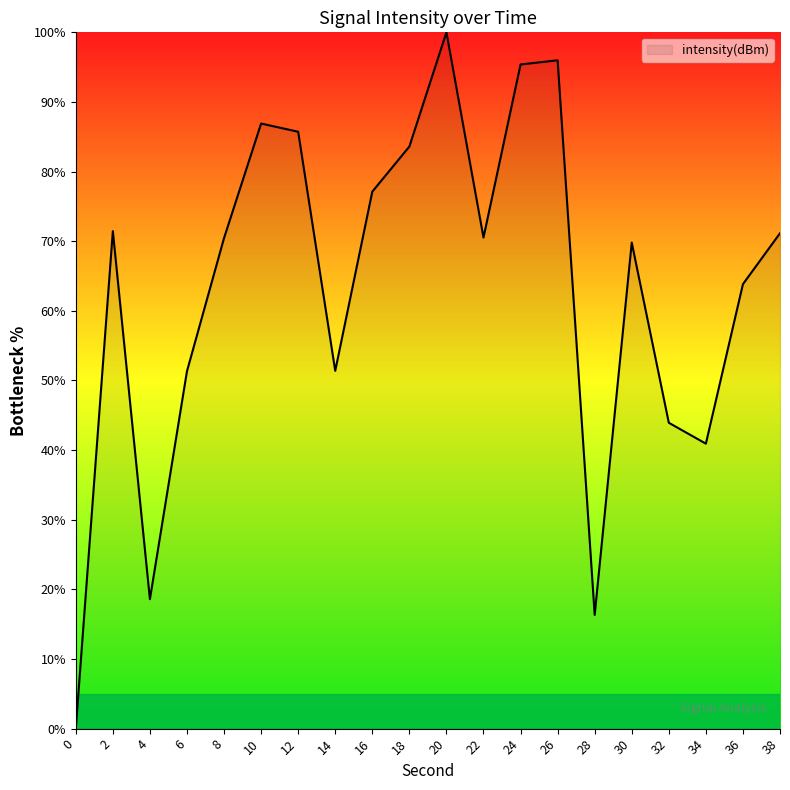

How many lines are shown in the chart?

1